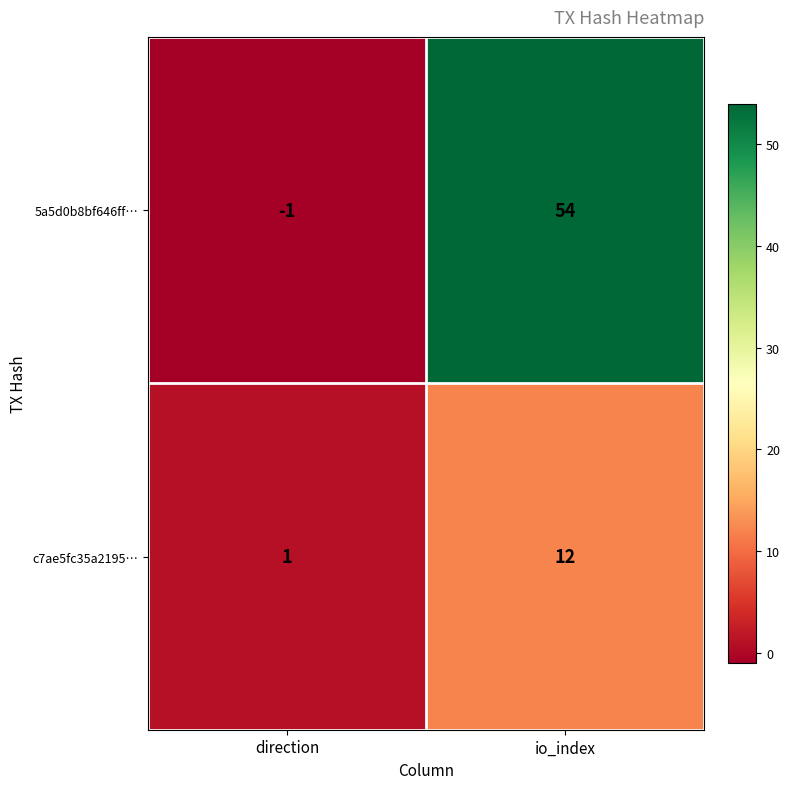

Which series has the largest total across all categories?

5a5d0b8bf646ff…